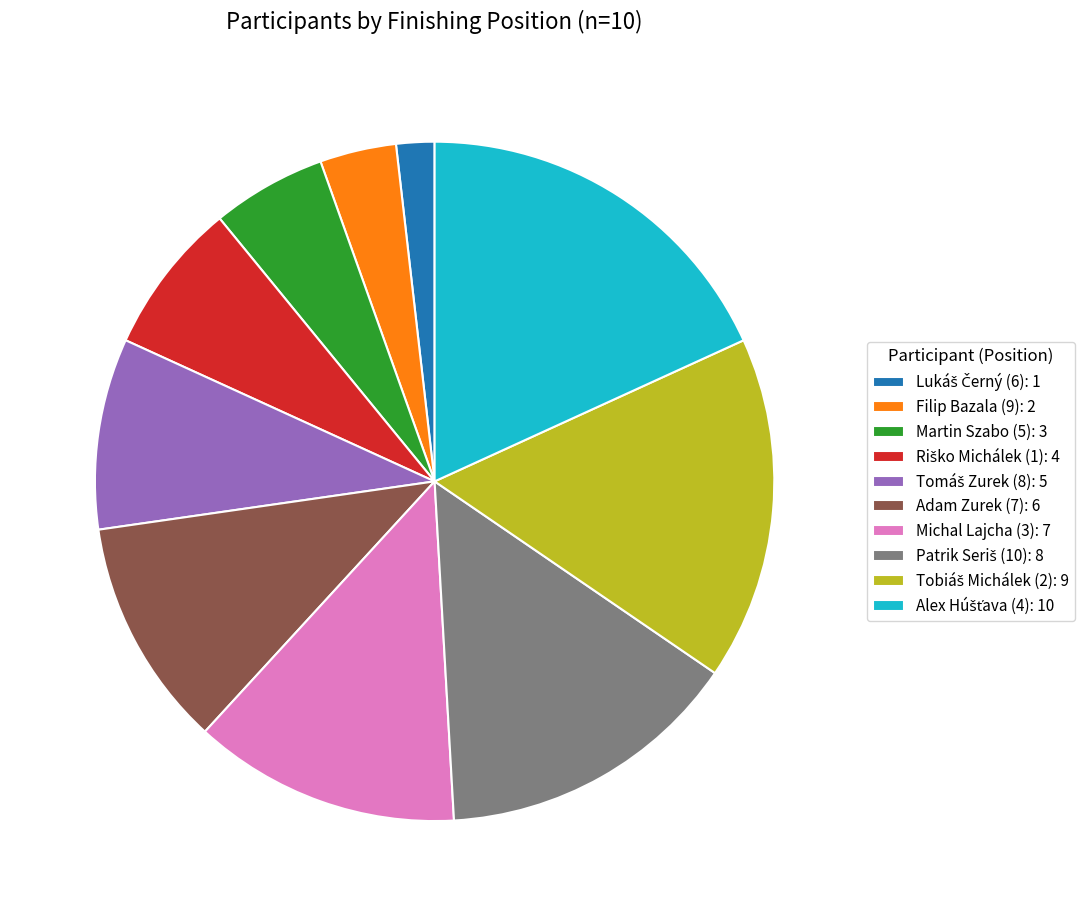

Is it true that Martin Szabo (5): 3 is 1% of the pie?

False